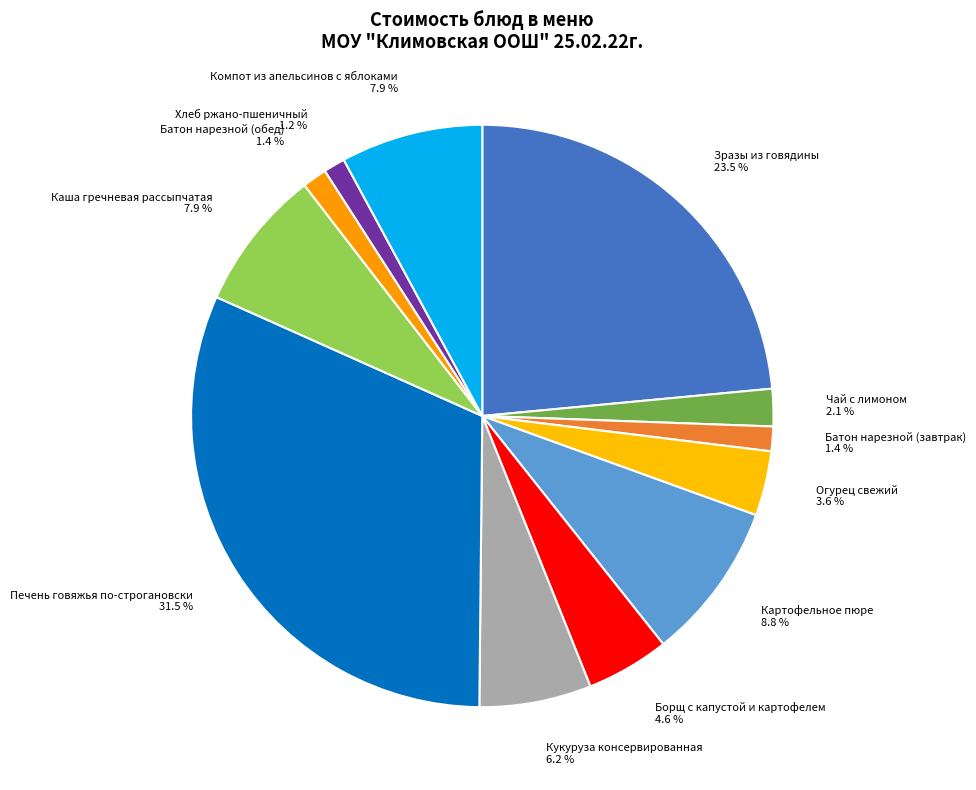

The Борщ с капустой и картофелем slice represents 5% of the pie. True or false?

True